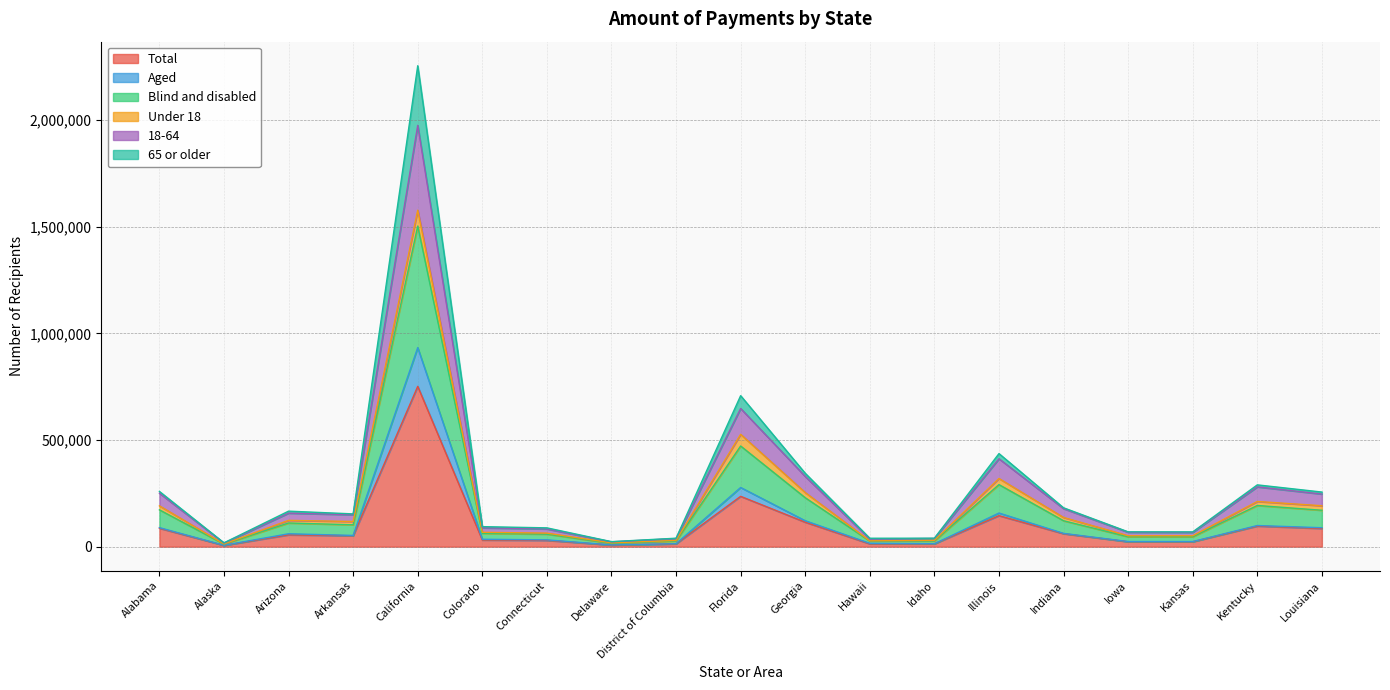

What is the maximum value for Total?

751465